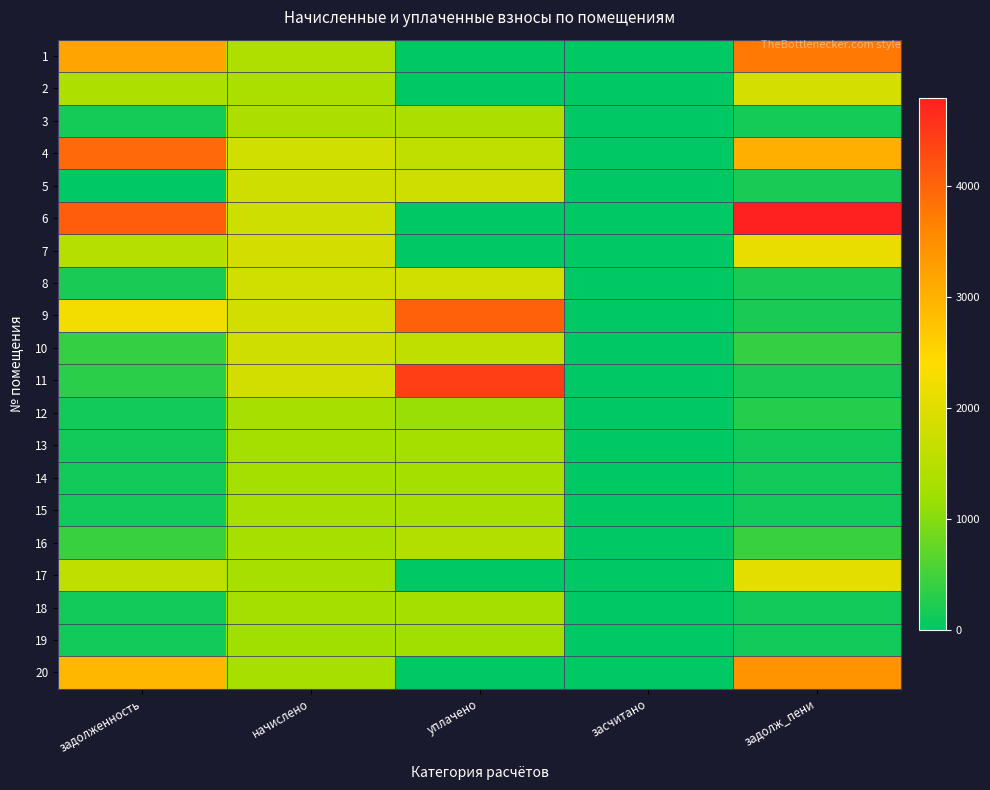

Reading left to right, what are all the values shown in this chart?

1: задолженность=3191.6	начислено=1391.0	уплачено=0.0	засчитано=0.0	задолж_пени=3749.8
2: задолженность=1378.9	начислено=1341.4	уплачено=0.0	засчитано=0.0	задолж_пени=1865.0
3: задолженность=149.7	начислено=1347.6	уплачено=1347.6	засчитано=0.0	задолж_пени=149.7
4: задолженность=3932.1	начислено=1800.9	уплачено=1600.0	засчитано=0.0	задолж_пени=3034.2
5: задолженность=0.0	начислено=1763.6	уплачено=1763.6	засчитано=0.0	задолж_пени=196.0
6: задолженность=4075.0	начислено=1776.1	уплачено=0.0	засчитано=0.0	задолж_пени=4787.7
7: задолженность=1462.9	начислено=1838.2	уплачено=0.0	засчитано=0.0	задолж_пени=2116.1
8: задолженность=200.8	начислено=1807.1	уплачено=1807.1	засчитано=0.0	задолж_пени=200.8
9: задолженность=2247.0	начислено=1819.5	уплачено=4030.2	засчитано=0.0	задолж_пени=202.2
10: задолженность=399.2	начислено=1794.7	уплачено=1595.3	засчитано=0.0	задолж_пени=398.8
11: задолженность=335.1	начислено=1819.5	уплачено=4430.2	засчитано=0.0	задолж_пени=202.2
12: задолженность=143.5	начислено=1291.7	уплачено=1148.2	засчитано=0.0	задолж_пени=287.0
13: задолженность=139.4	начислено=1254.4	уплачено=1254.4	засчитано=0.0	задолж_пени=139.4
14: задолженность=140.8	начислено=1266.8	уплачено=1266.8	засчитано=0.0	задолж_пени=140.8
15: задолженность=144.2	начислено=1297.9	уплачено=1297.9	засчитано=0.0	задолж_пени=144.2
16: задолженность=437.2	начислено=1297.9	уплачено=1442.1	засчитано=0.0	задолж_пени=434.0
17: задолженность=1604.1	начислено=1273.0	уплачено=0.0	засчитано=0.0	задолж_пени=2074.6
18: задолженность=139.4	начислено=1254.4	уплачено=1254.4	засчитано=0.0	задолж_пени=139.4
19: задолженность=135.9	начислено=1223.4	уплачено=1223.4	засчитано=0.0	задолж_пени=135.9
20: задолженность=2920.9	начислено=1273.0	уплачено=0.0	засчитано=0.0	задолж_пени=3431.7